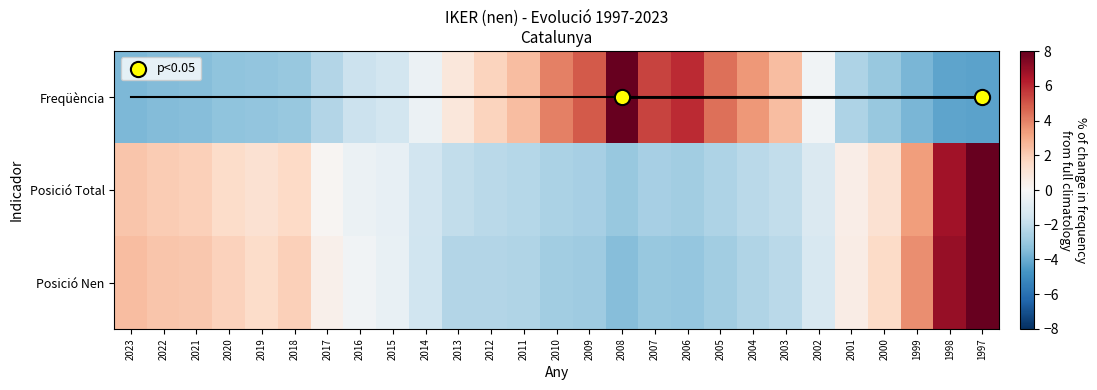

What is the total value across all series at 2019?

-0.4